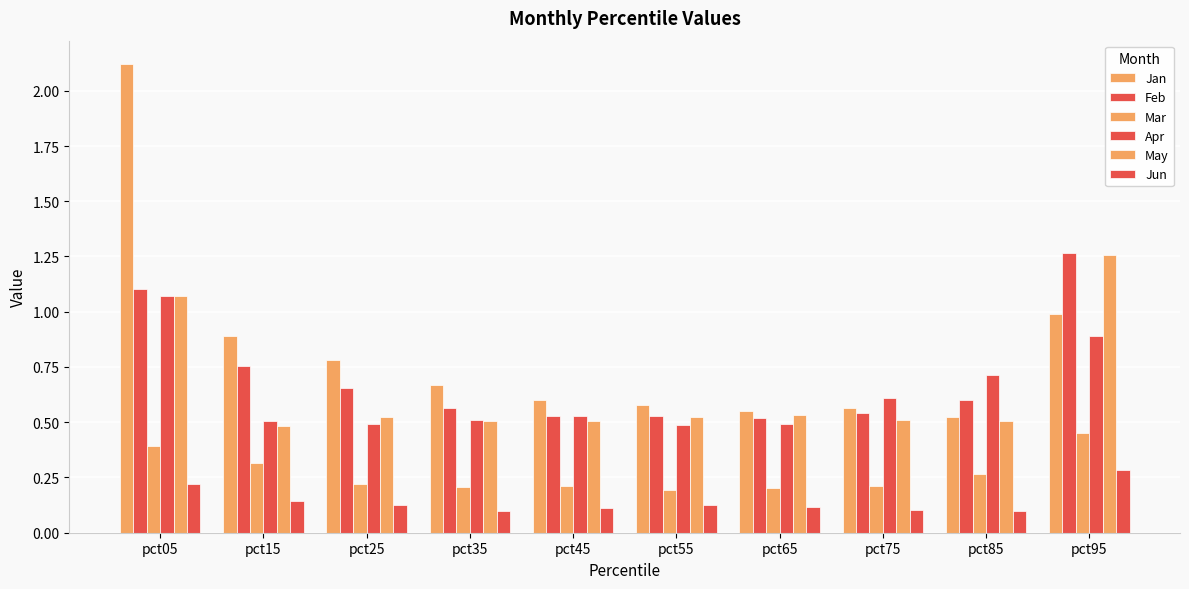

How many groups of bars are there?

10